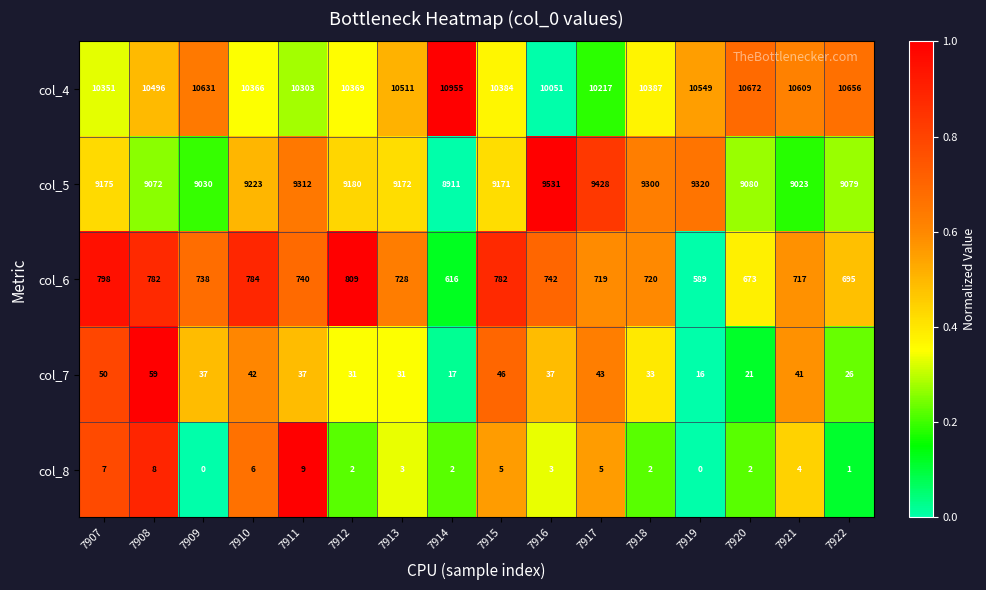

Rank the series by their maximum value, from lowest to highest.

col_8, col_7, col_6, col_5, col_4